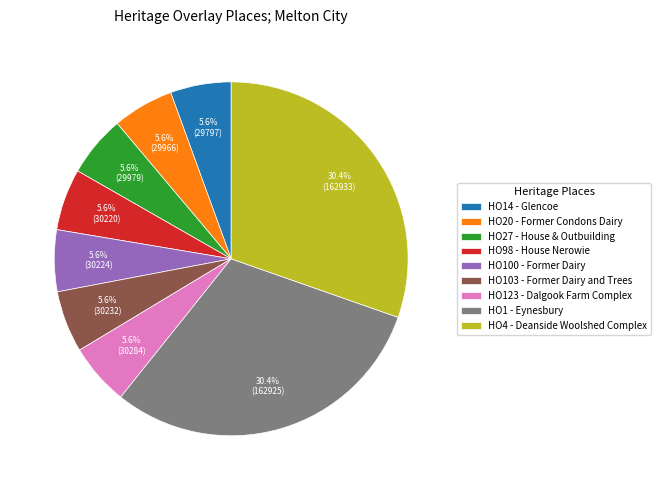

To the nearest percent, what is the difference between the HO4 - Deanside Woolshed Complex and HO27 - House & Outbuilding slice percentages?

25%